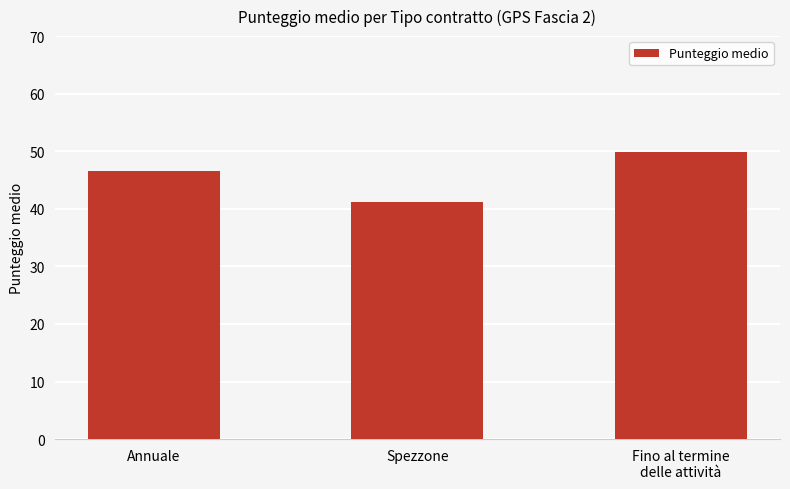

Which label corresponds to the smallest value in the chart?

Spezzone